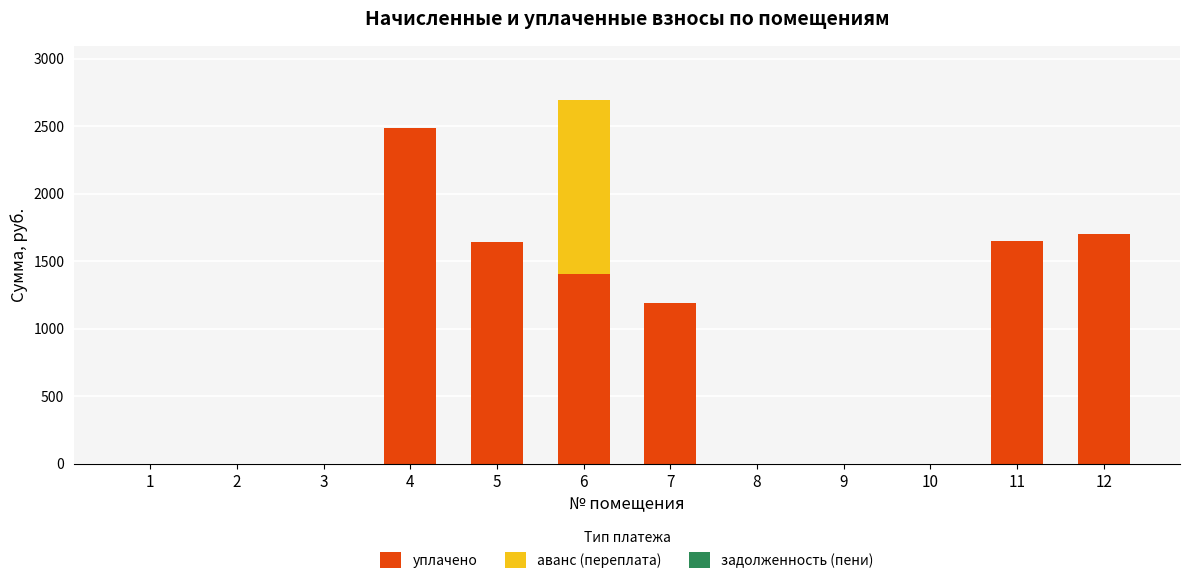

The value of уплачено at 1 is 0.0. True or false?

True